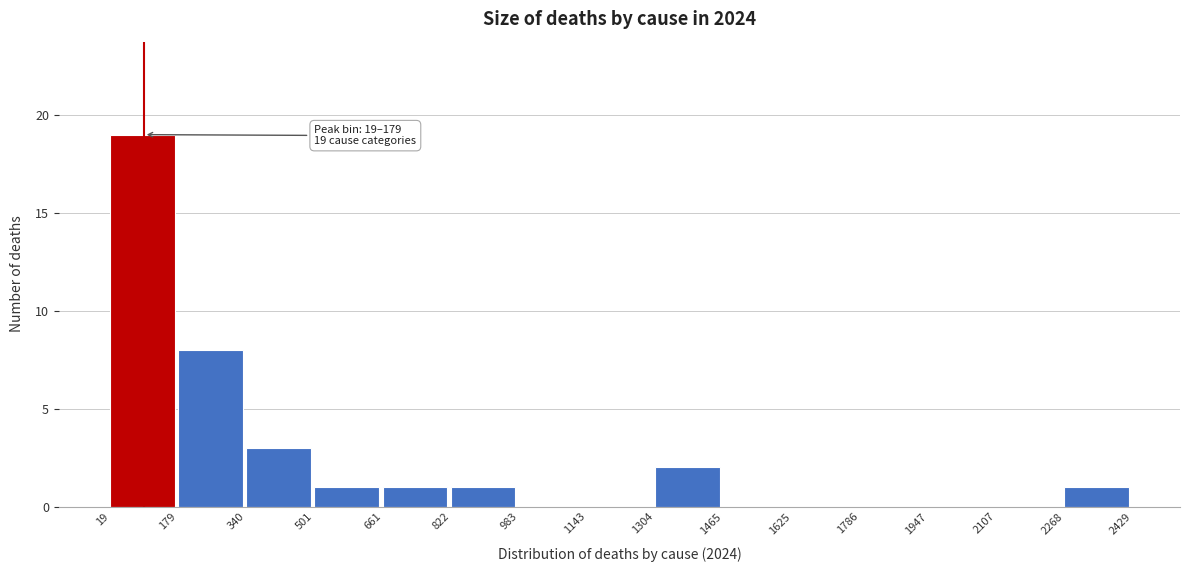

Over which range of the x-axis is the bar tallest?

19 to 179